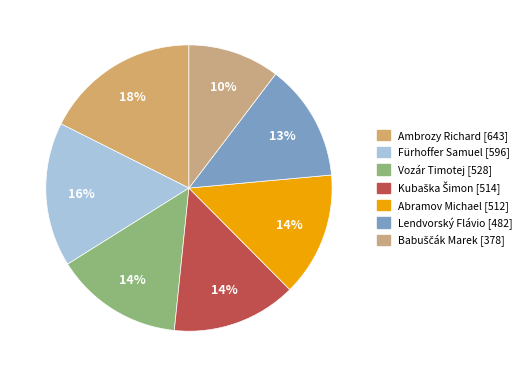

What is the change in value from Ambrozy Richard to Abramov Michael?

-131